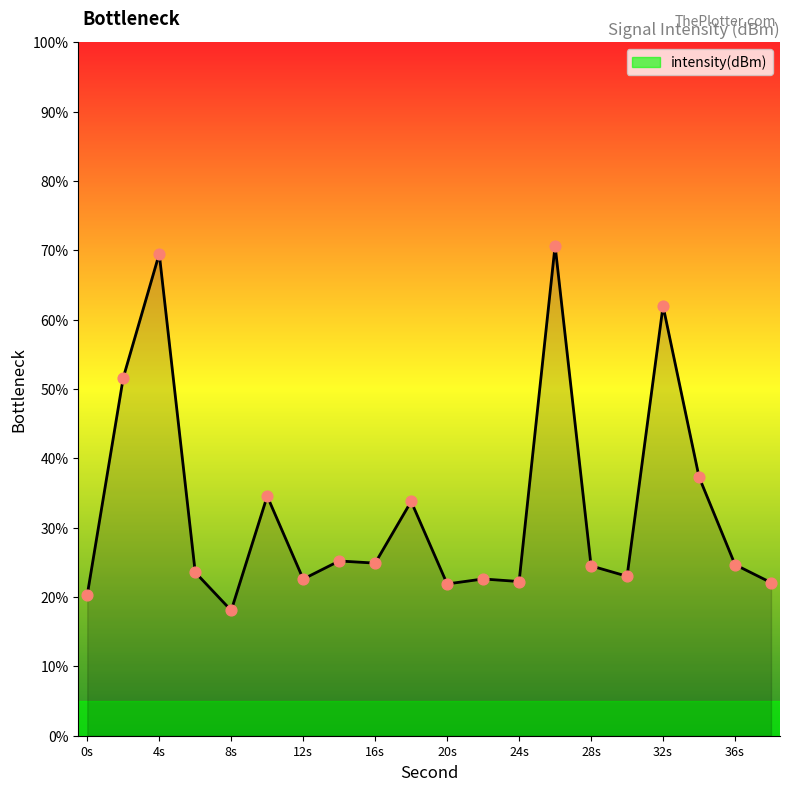

What is the maximum value shown in the chart?

70.7